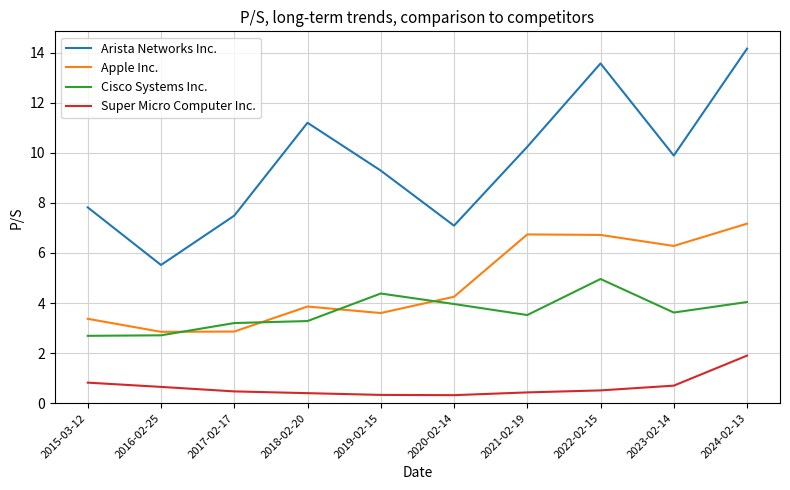

What is the difference between the second highest and second lowest values in the Cisco Systems Inc. series?

1.7